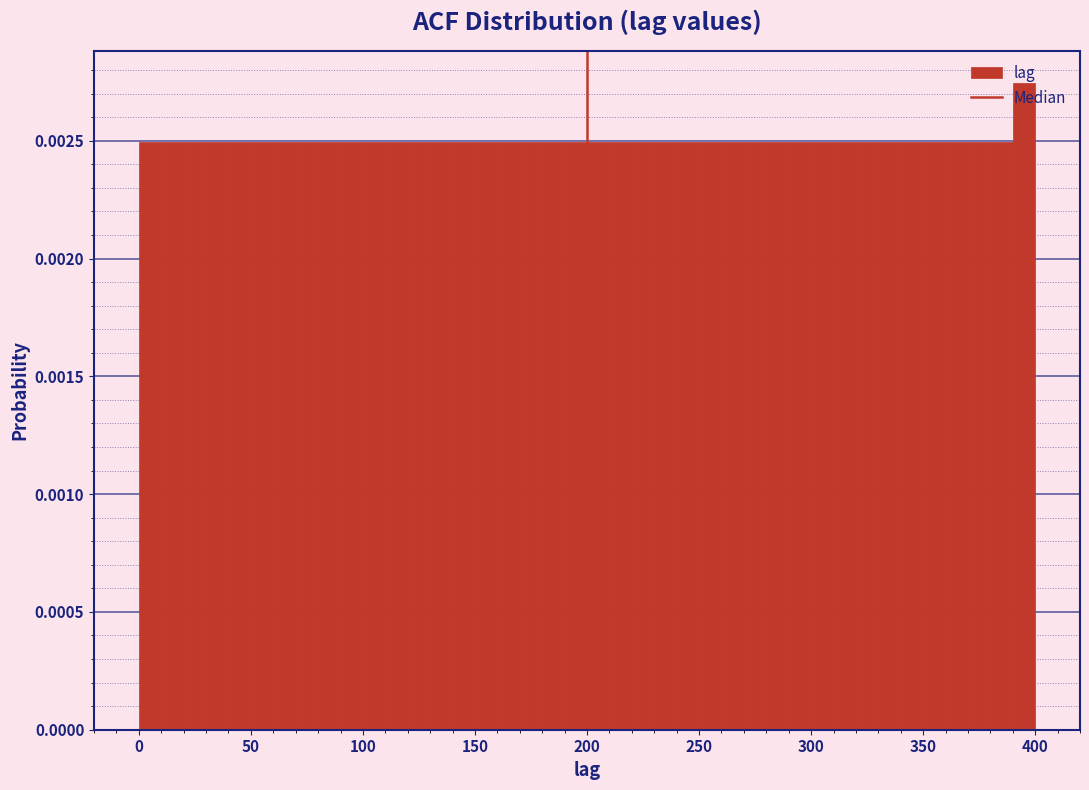

Read against the x-axis, roughly where is the centre of the tallest bar?

395